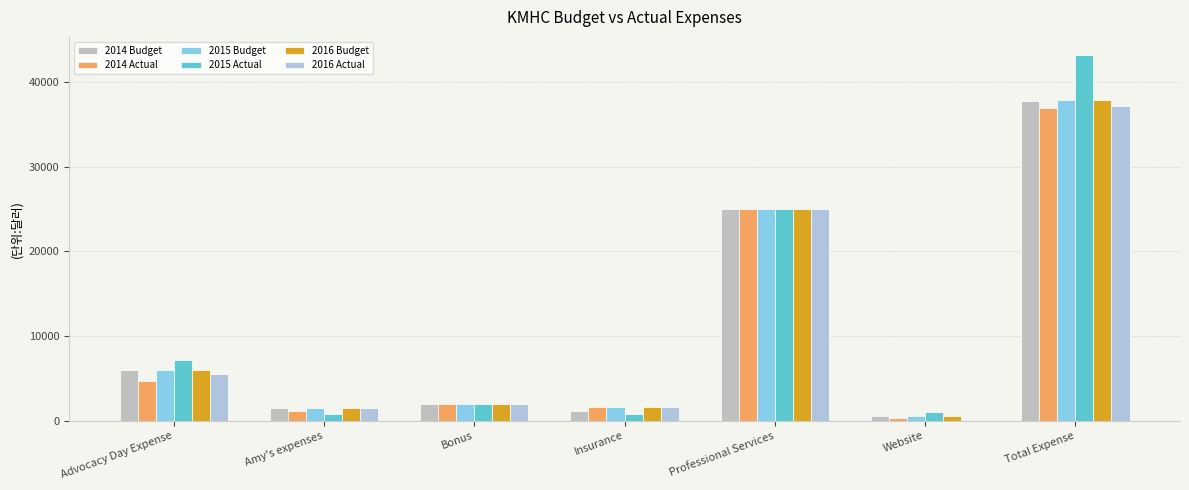

What are all the series names shown in the legend?

2014 Budget, 2014 Actual, 2015 Budget, 2015 Actual, 2016 Budget, 2016 Actual